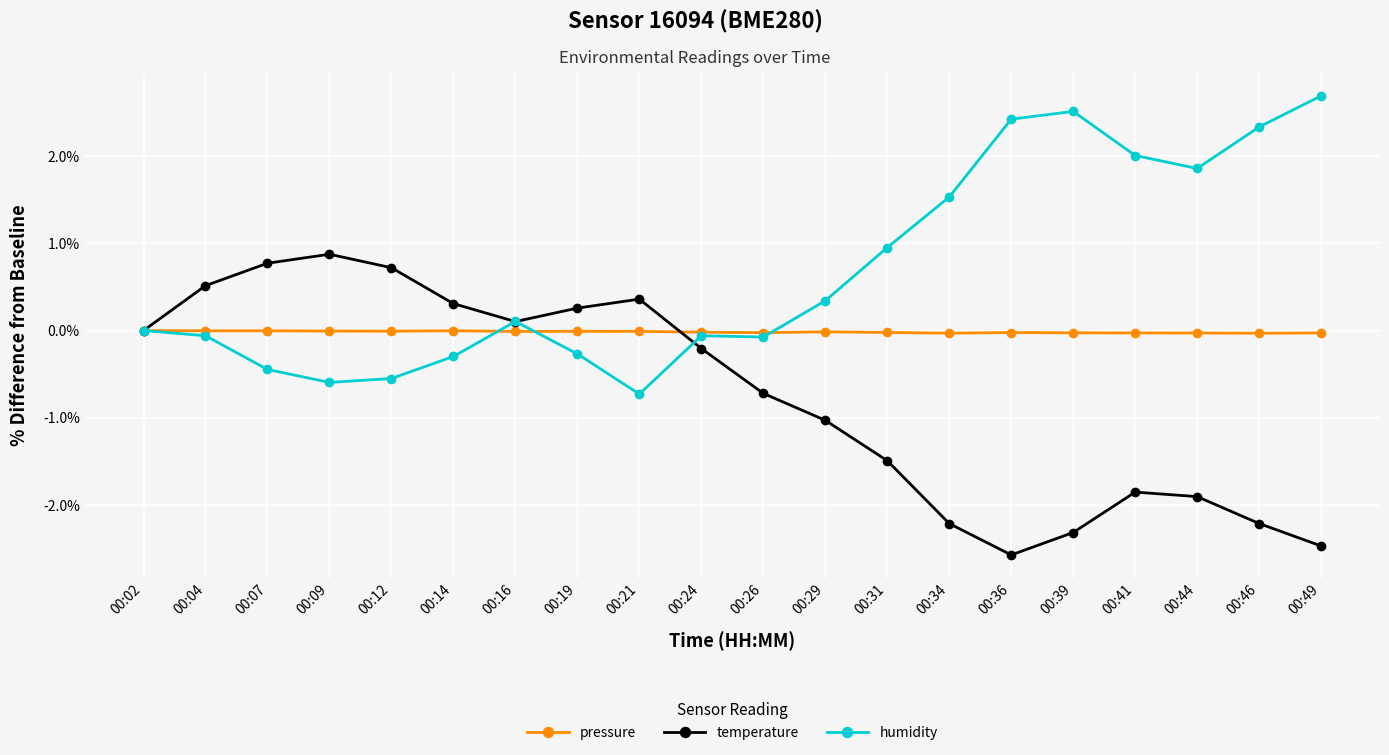

True or false: humidity and temperature intersect in this chart.

True